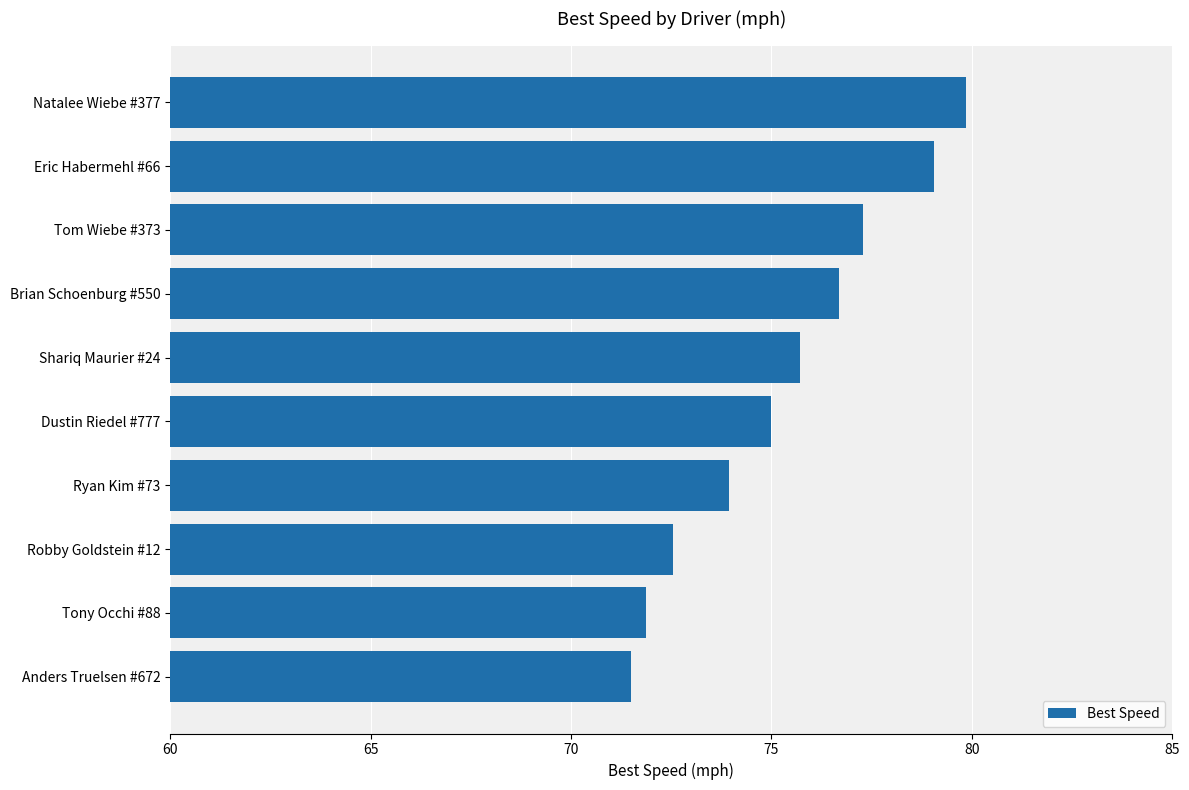

What is the difference between the maximum and minimum values?

8.3